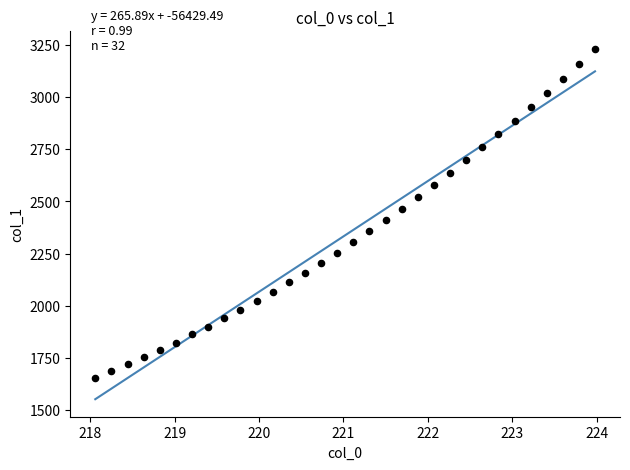

What is the range of X values (max minus min)?

5.9